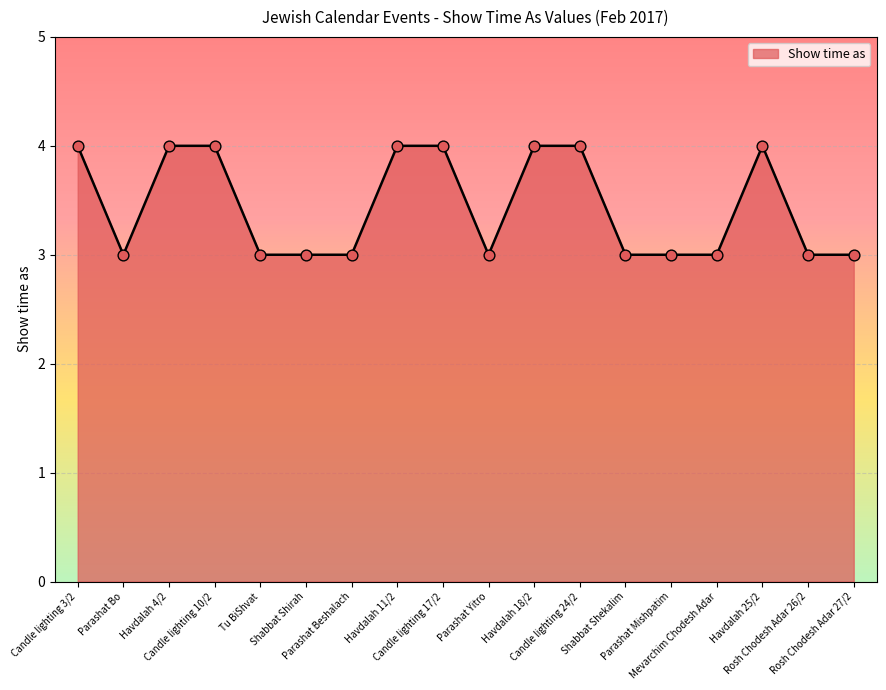

Which has a higher value, Rosh Chodesh Adar 26/2 or Candle lighting 17/2?

Candle lighting 17/2